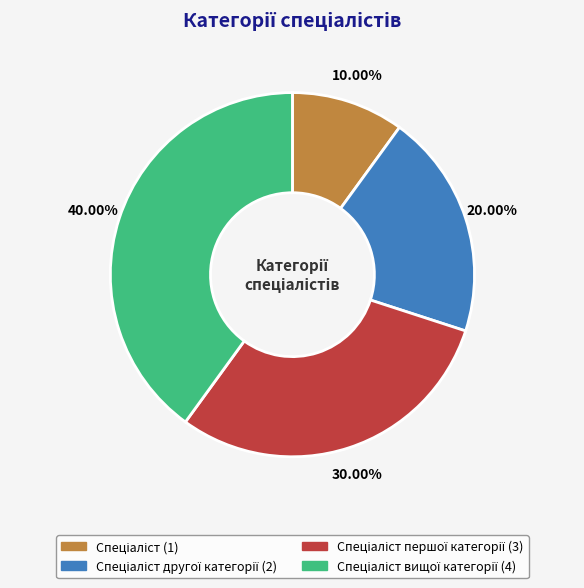

Does any single category account for the majority?

No